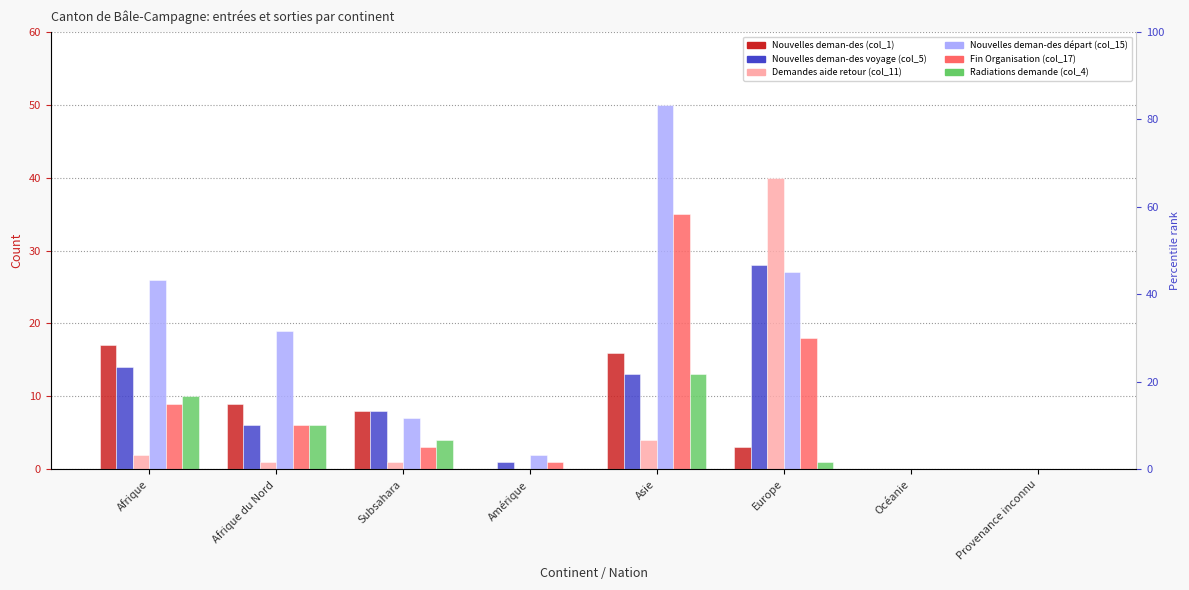

What is the value of the Nouvelles deman-des (col_1) bar at the 5th from the left?

16